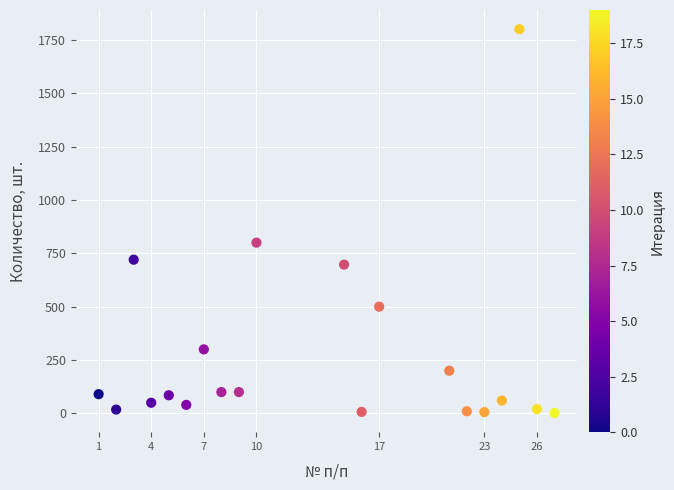

What Y value in the scatter plot is closest to 901?

800